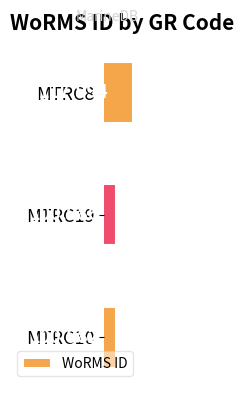

Where is the data nearest to the value 109488?

MTRC19